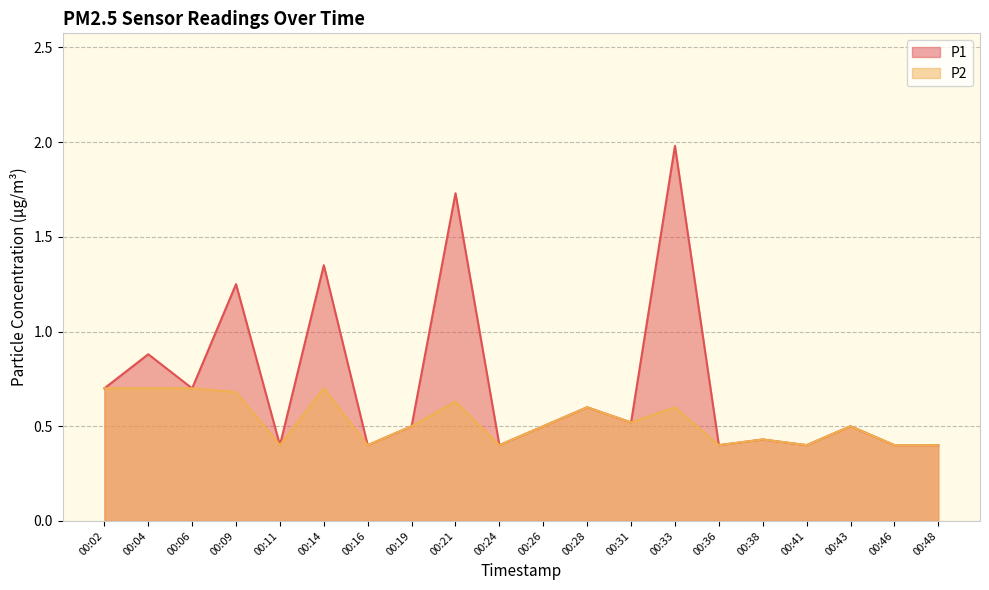

At which category does P2 reach its first local valley?

00:11